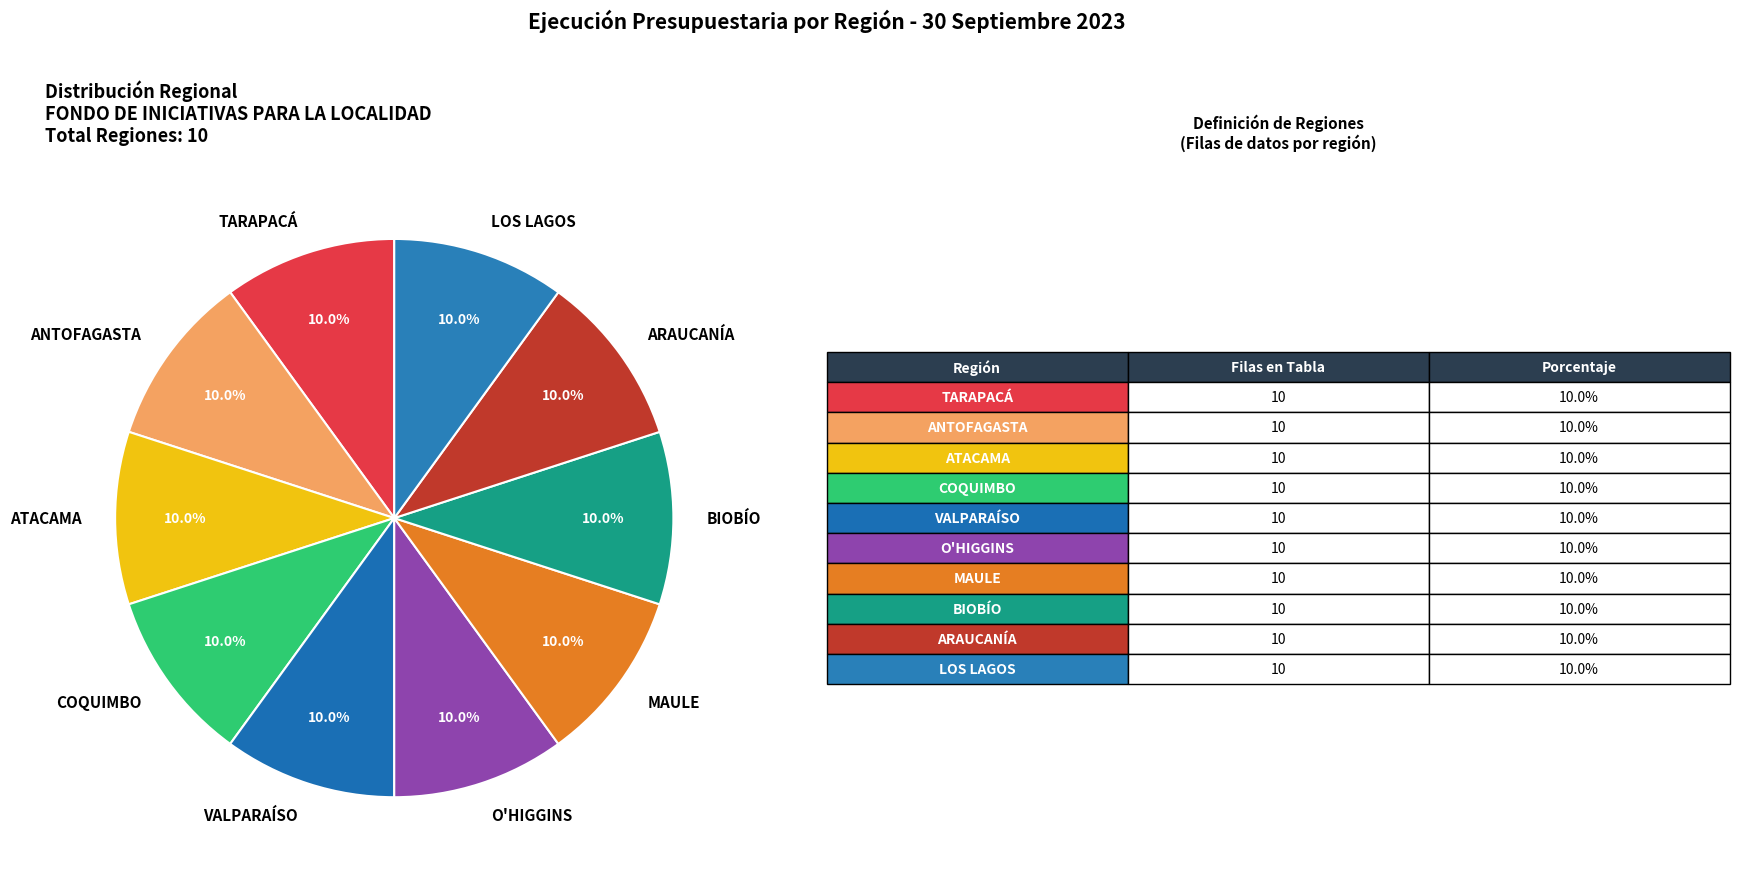

How many slices are in this pie chart?

10